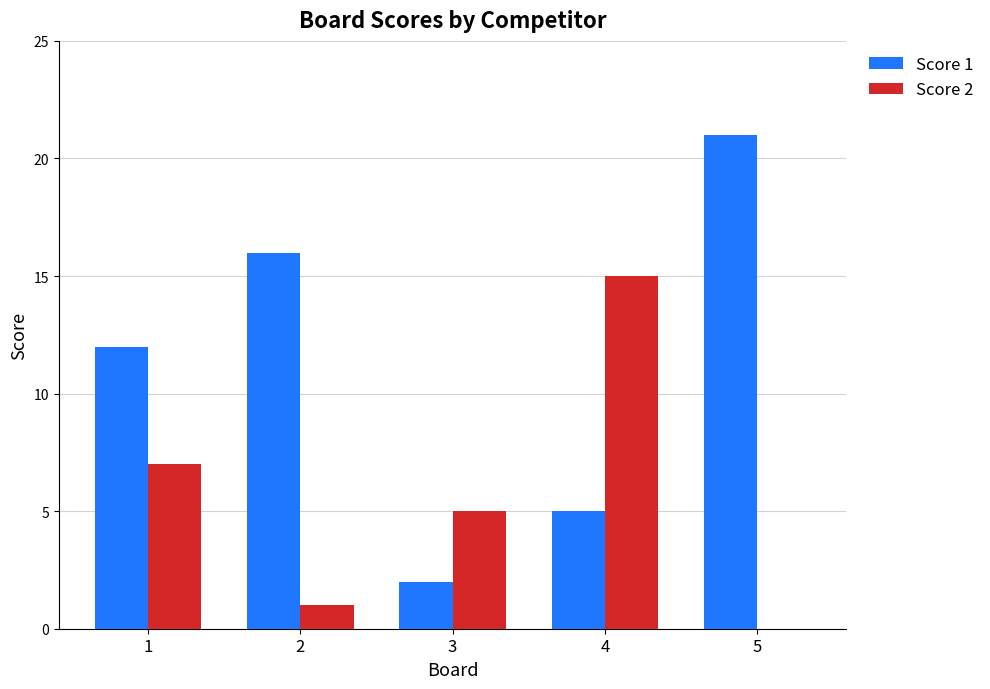

What is the total value across all series at 1?

19